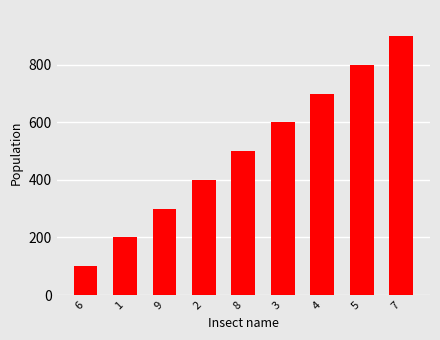

Reading right to left, list all the values displayed in this chart.

7=900	5=800	4=700	3=600	8=500	2=400	9=300	1=200	6=100